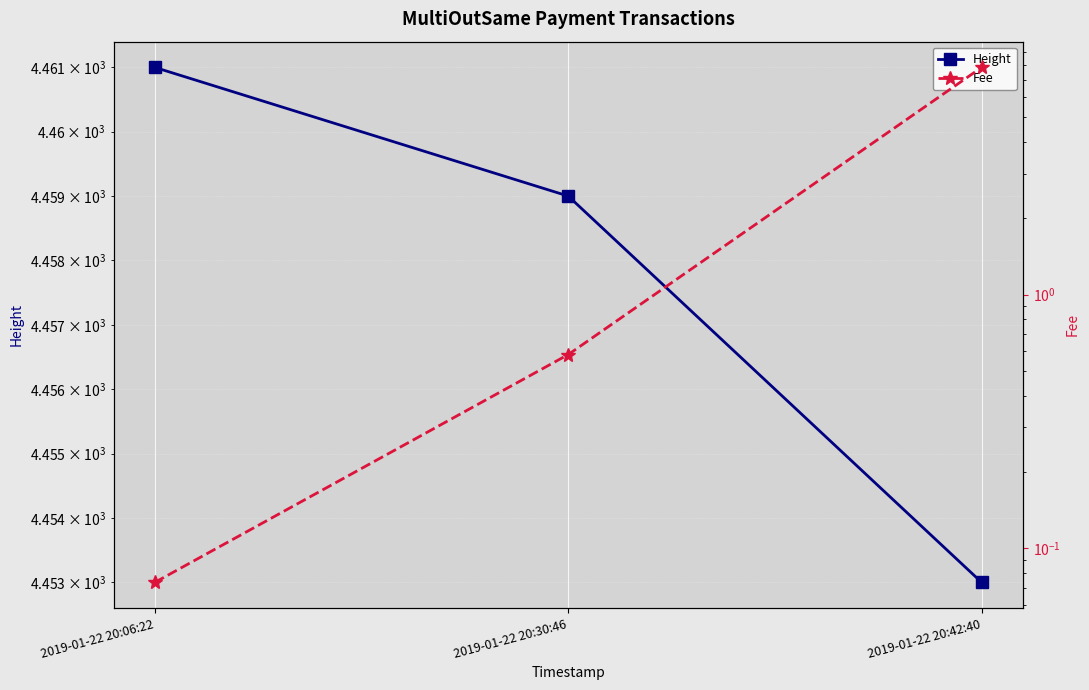

Is the value of Height at 2019-01-22 20:06:22 greater than the value of Fee at 2019-01-22 20:06:22?

Yes